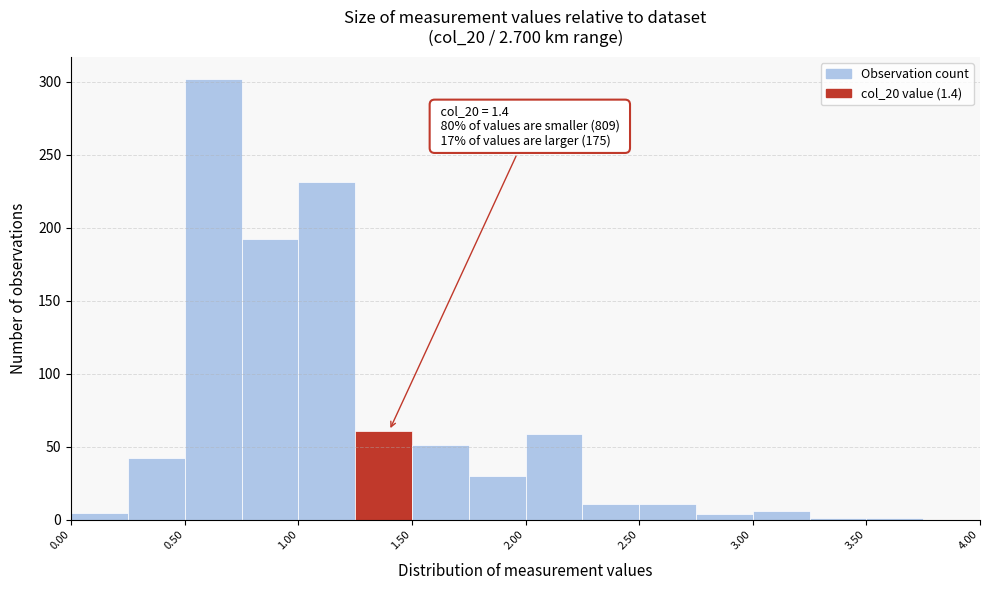

Over which range of the x-axis is the bar tallest?

0.50 to 0.75